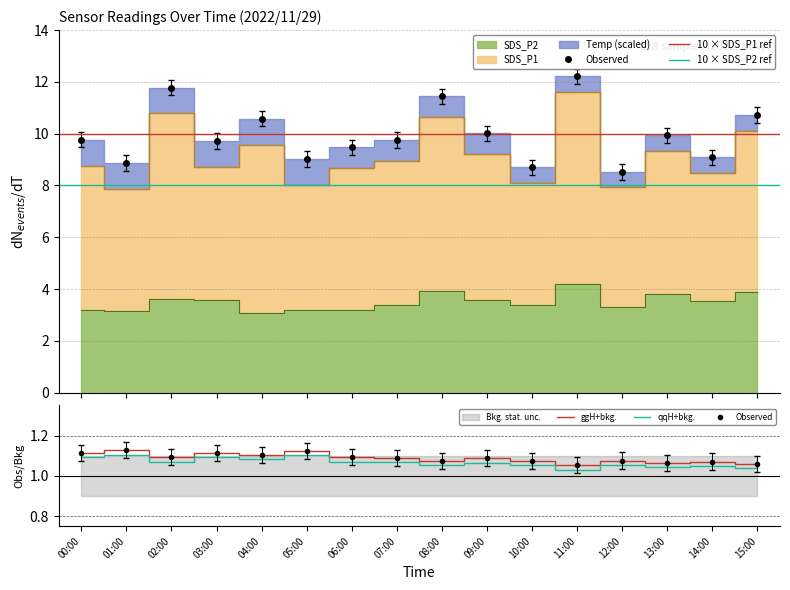

What is the difference between the SDS_P1 values at 01:00 and 00:00?

0.9